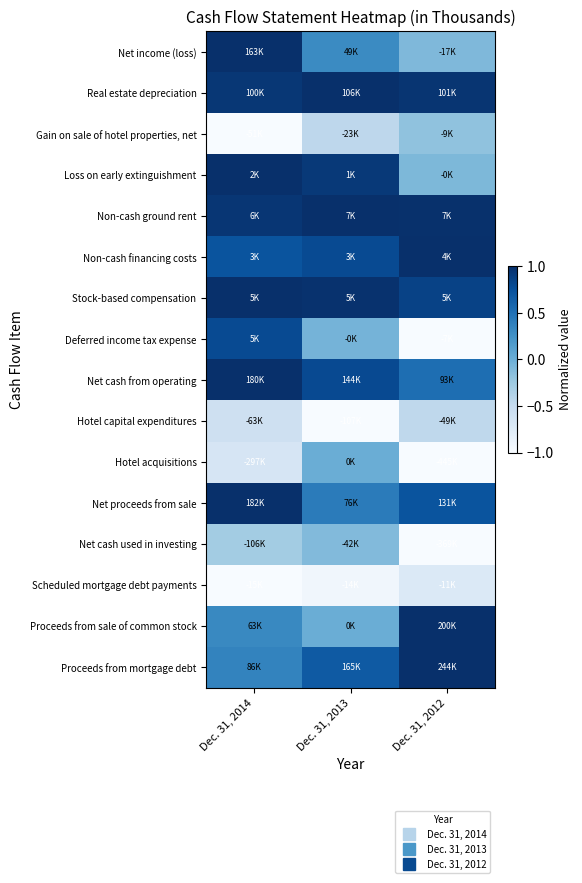

Reading left to right, list all the values displayed in this chart.

Net income (loss): Dec. 31, 2014=1.0	Dec. 31, 2013=0.3	Dec. 31, 2012=-0.1
Real estate depreciation: Dec. 31, 2014=0.9	Dec. 31, 2013=1.0	Dec. 31, 2012=1.0
Gain on sale of hotel properties, net: Dec. 31, 2014=-1.0	Dec. 31, 2013=-0.4	Dec. 31, 2012=-0.2
Loss on early extinguishment: Dec. 31, 2014=1.0	Dec. 31, 2013=0.9	Dec. 31, 2012=-0.1
Non-cash ground rent: Dec. 31, 2014=1.0	Dec. 31, 2013=1.0	Dec. 31, 2012=1.0
Non-cash financing costs: Dec. 31, 2014=0.7	Dec. 31, 2013=0.8	Dec. 31, 2012=1.0
Stock-based compensation: Dec. 31, 2014=1.0	Dec. 31, 2013=1.0	Dec. 31, 2012=0.9
Deferred income tax expense: Dec. 31, 2014=0.8	Dec. 31, 2013=-0.1	Dec. 31, 2012=-1.0
Net cash from operating: Dec. 31, 2014=1.0	Dec. 31, 2013=0.8	Dec. 31, 2012=0.5
Hotel capital expenditures: Dec. 31, 2014=-0.6	Dec. 31, 2013=-1.0	Dec. 31, 2012=-0.5
Hotel acquisitions: Dec. 31, 2014=-0.7	Dec. 31, 2013=0.0	Dec. 31, 2012=-1.0
Net proceeds from sale: Dec. 31, 2014=1.0	Dec. 31, 2013=0.4	Dec. 31, 2012=0.7
Net cash used in investing: Dec. 31, 2014=-0.3	Dec. 31, 2013=-0.1	Dec. 31, 2012=-1.0
Scheduled mortgage debt payments: Dec. 31, 2014=-1.0	Dec. 31, 2013=-0.9	Dec. 31, 2012=-0.7
Proceeds from sale of common stock: Dec. 31, 2014=0.3	Dec. 31, 2013=0.0	Dec. 31, 2012=1.0
Proceeds from mortgage debt: Dec. 31, 2014=0.4	Dec. 31, 2013=0.7	Dec. 31, 2012=1.0